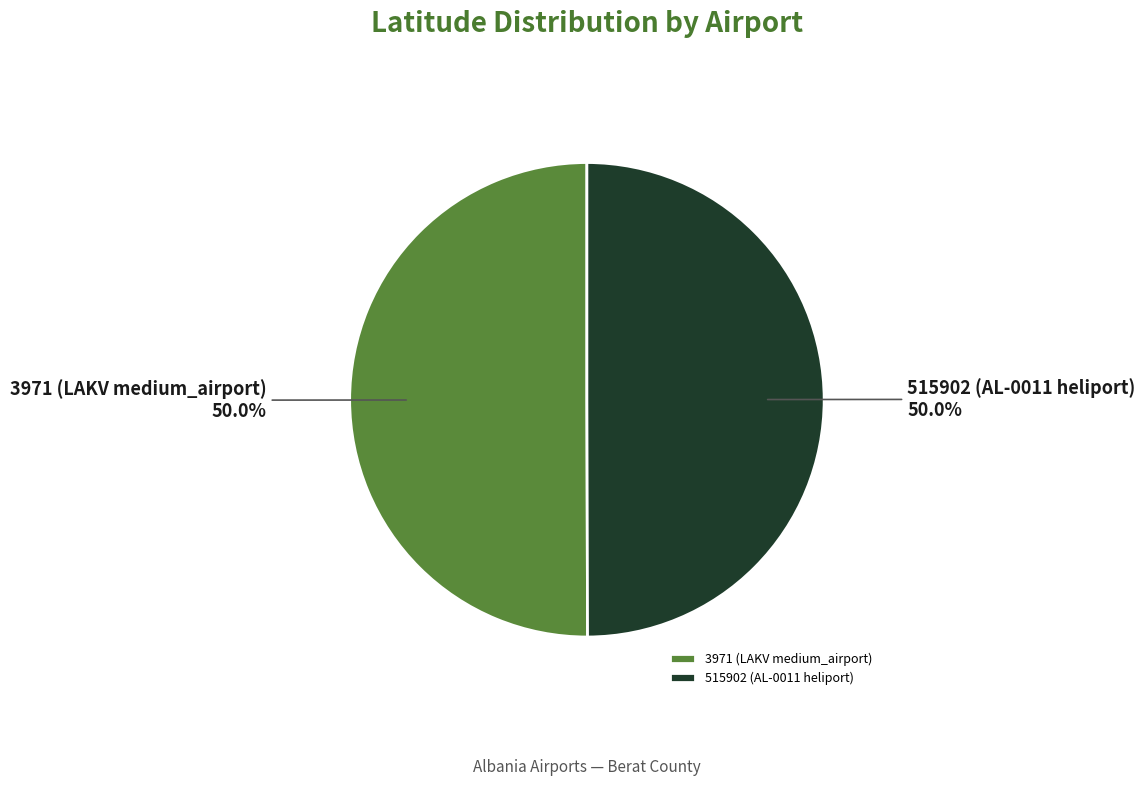

What percentage is NOT represented by 515902 (AL-0011 heliport)?

50.0%